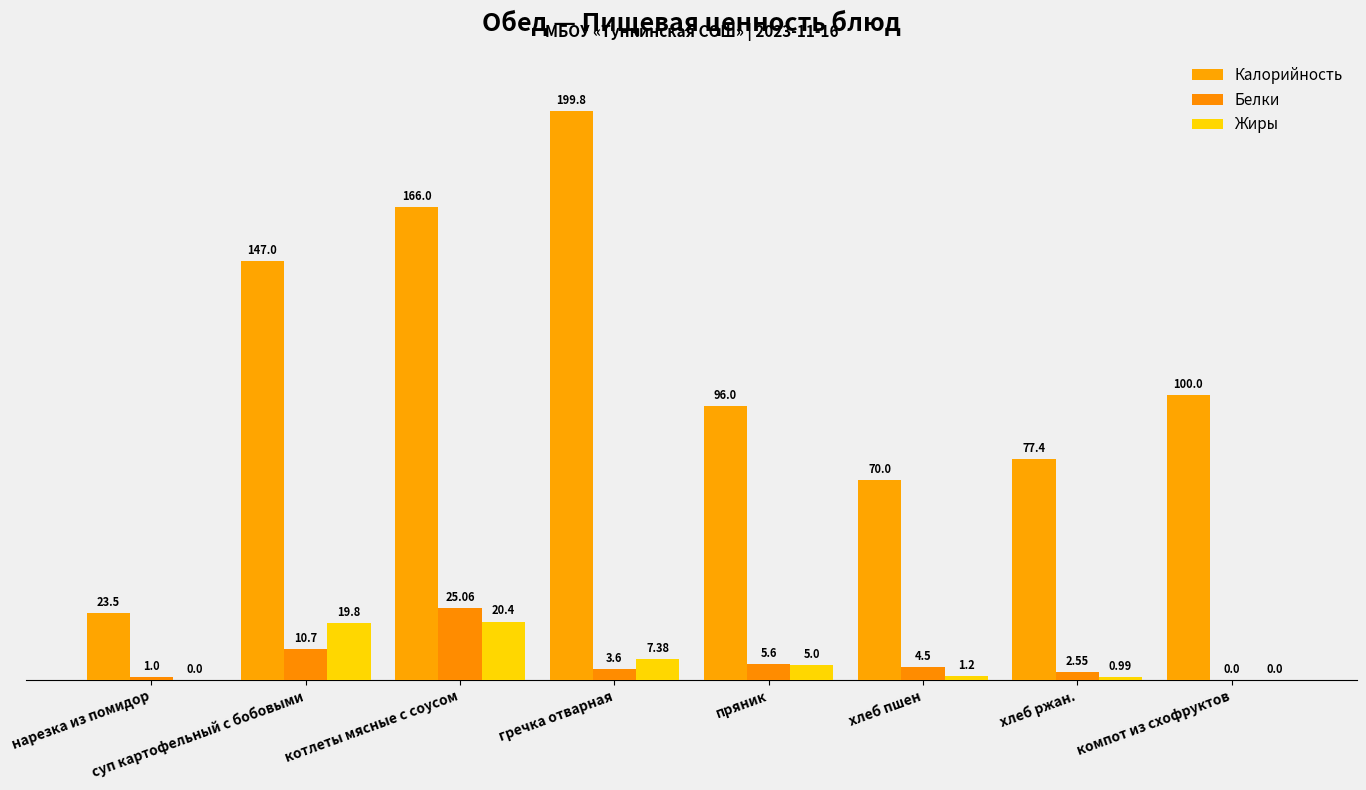

How many groups of bars are there?

8